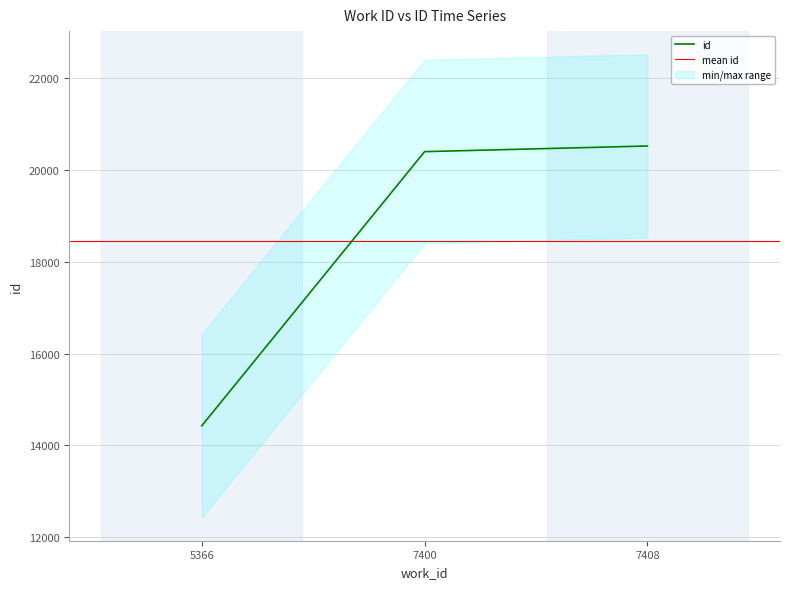

Reading left to right, what are all the values shown in this chart?

5366=14427	7400=20405	7408=20528